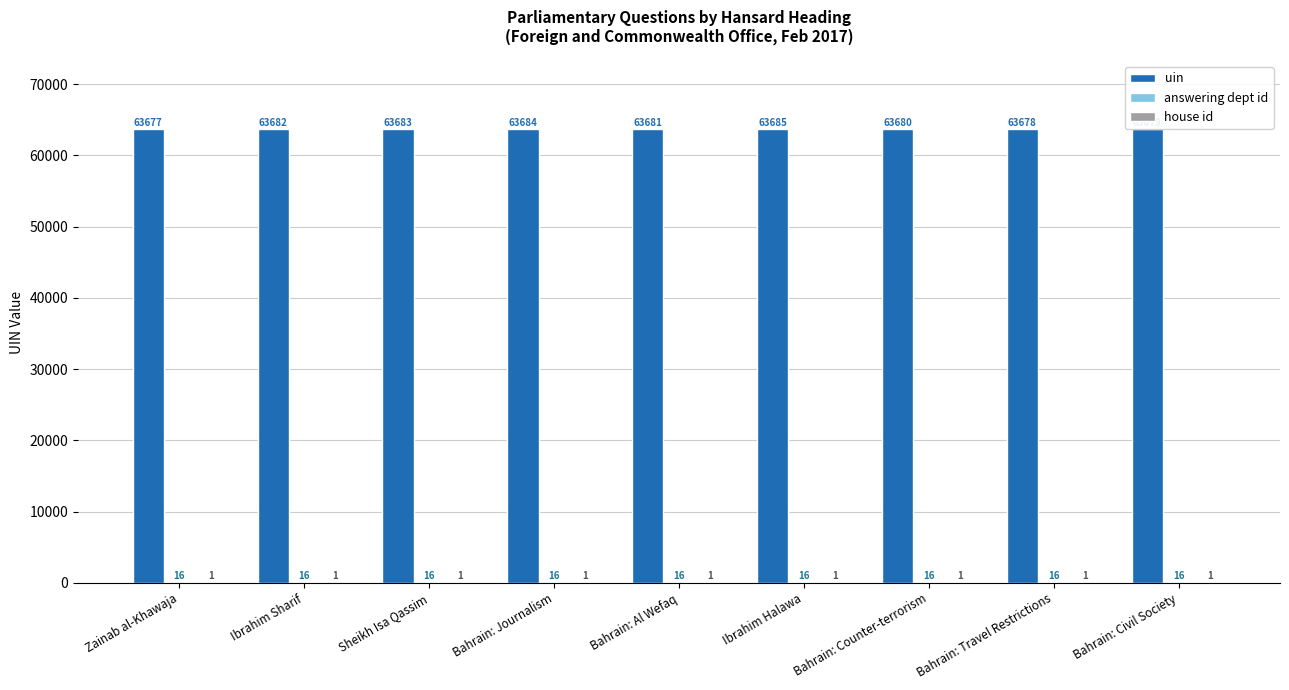

Which series changed the most between Sheikh Isa Qassim and Bahrain: Counter-terrorism?

uin